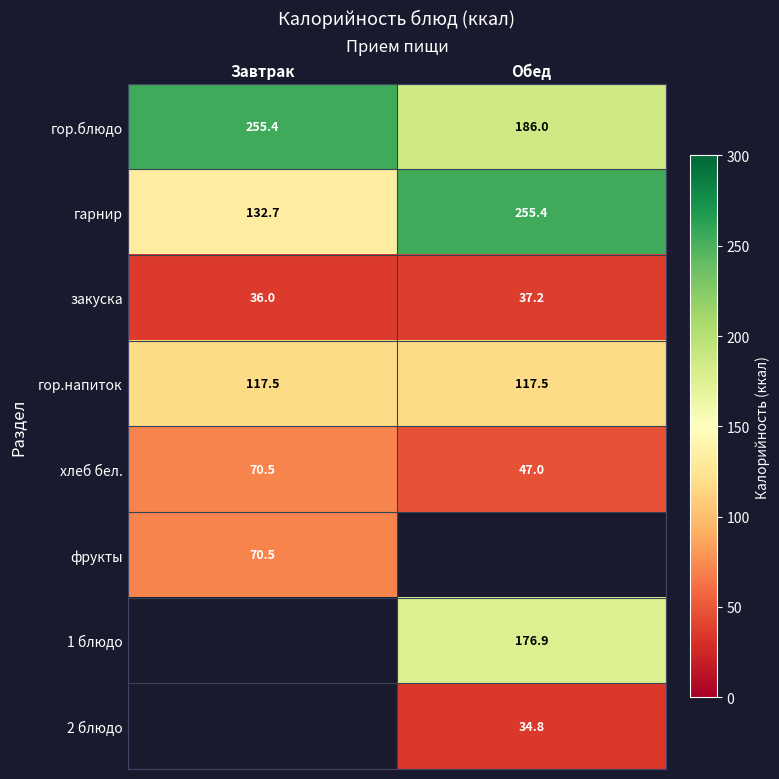

How many categories are shown in the chart?

2